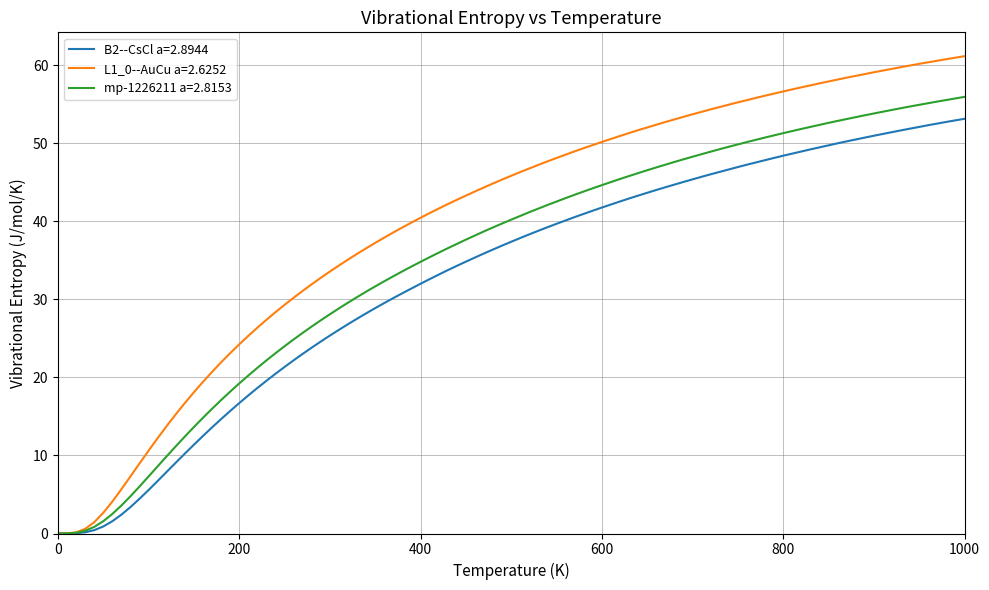

What is the maximum value for B2--CsCl a=2.8944?

53.1